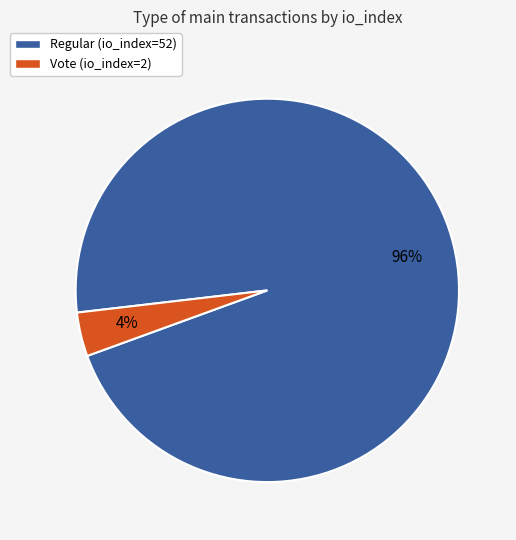

Combined, do Regular (io_index=52) and Vote (io_index=2) account for over 50%?

Yes